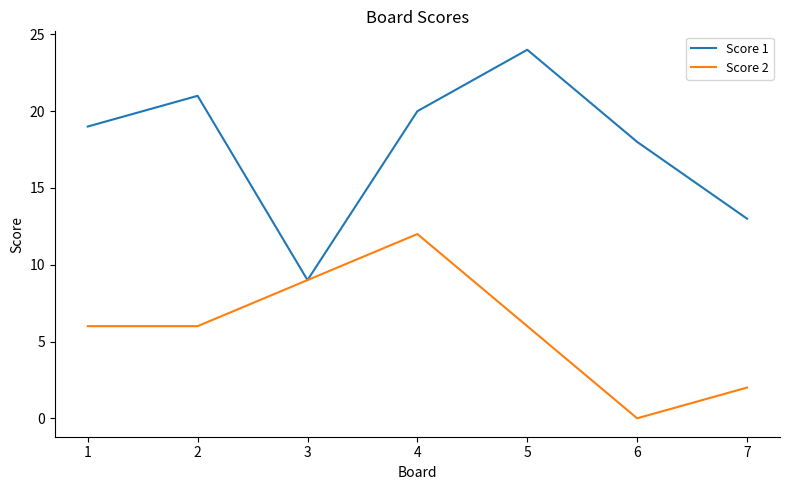

List the series in order of their overall mean, highest first.

Score 1, Score 2